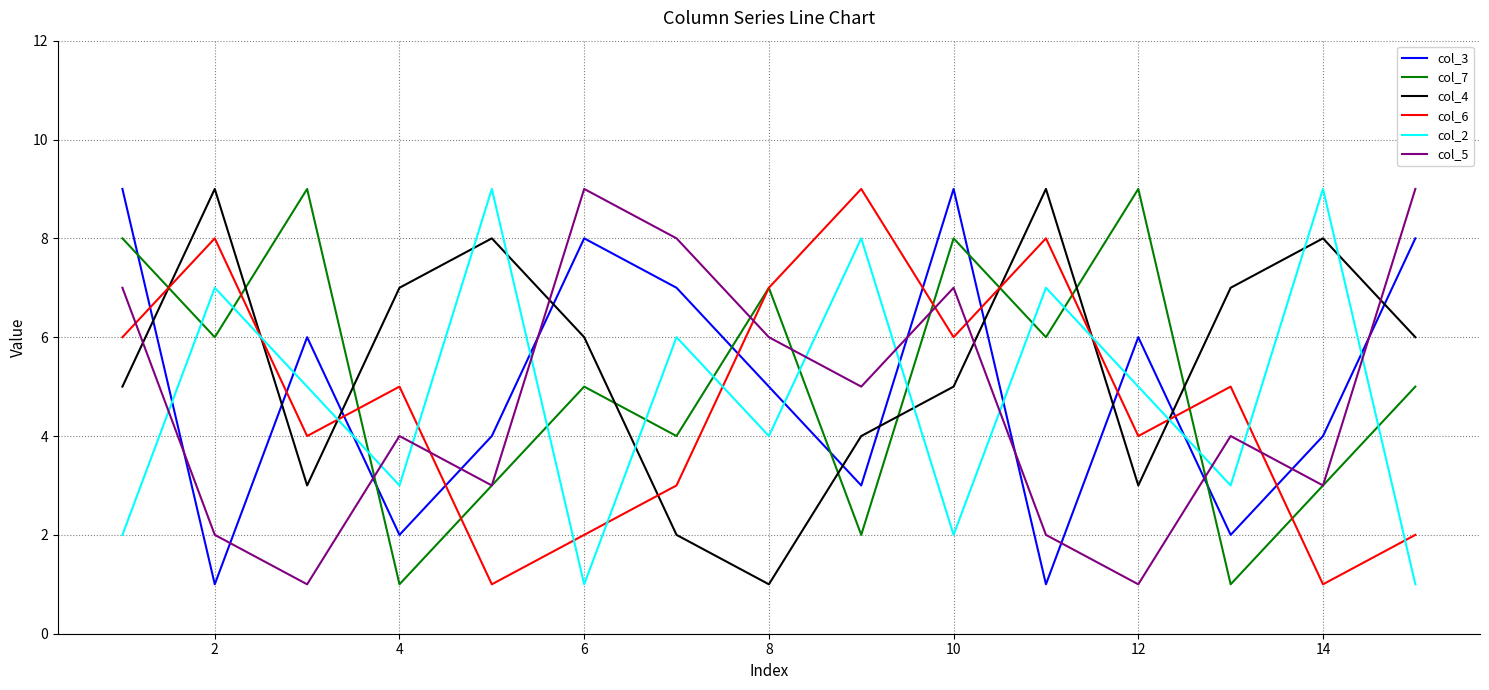

What is the difference between the maximum and minimum values in the col_3 series?

8